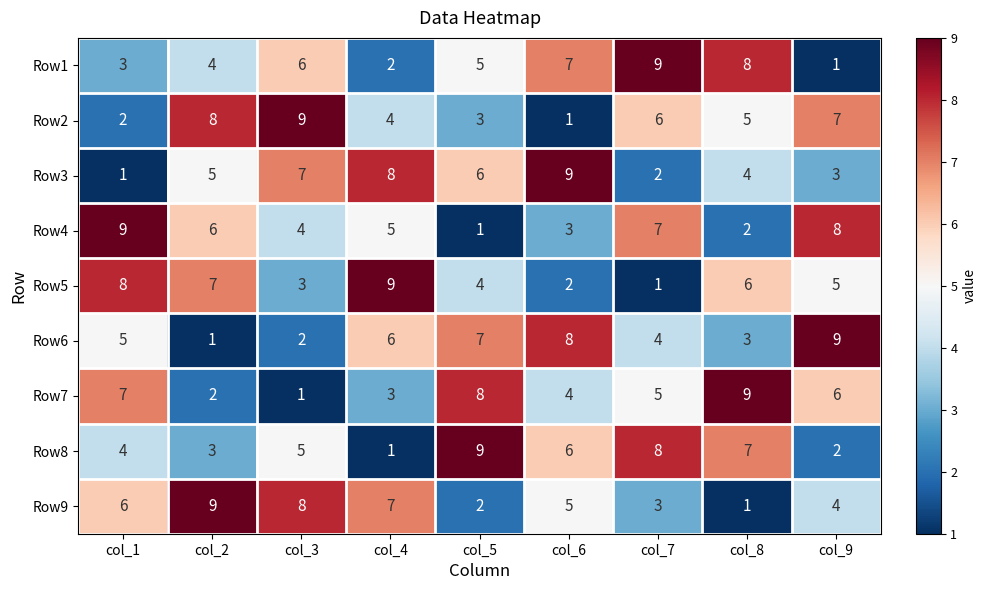

What is the difference between the Row9 values at col_2 and col_6?

4